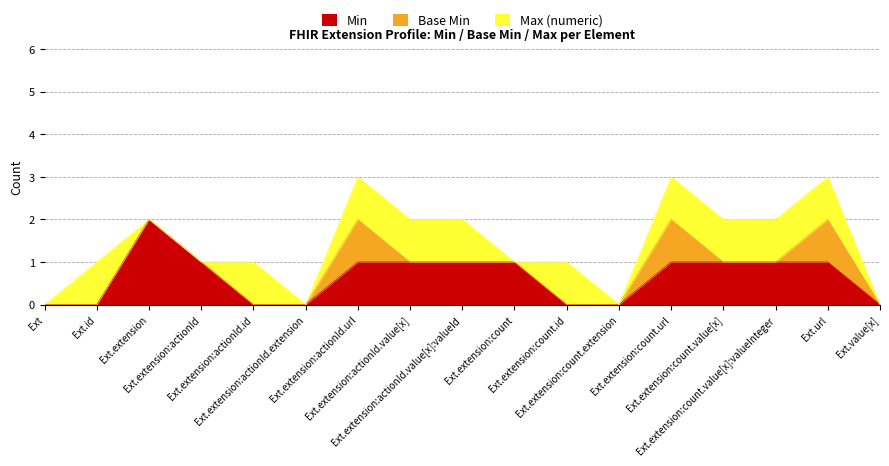

Which has a higher value, Extension.extension:count or Extension.url?

Extension.extension:count